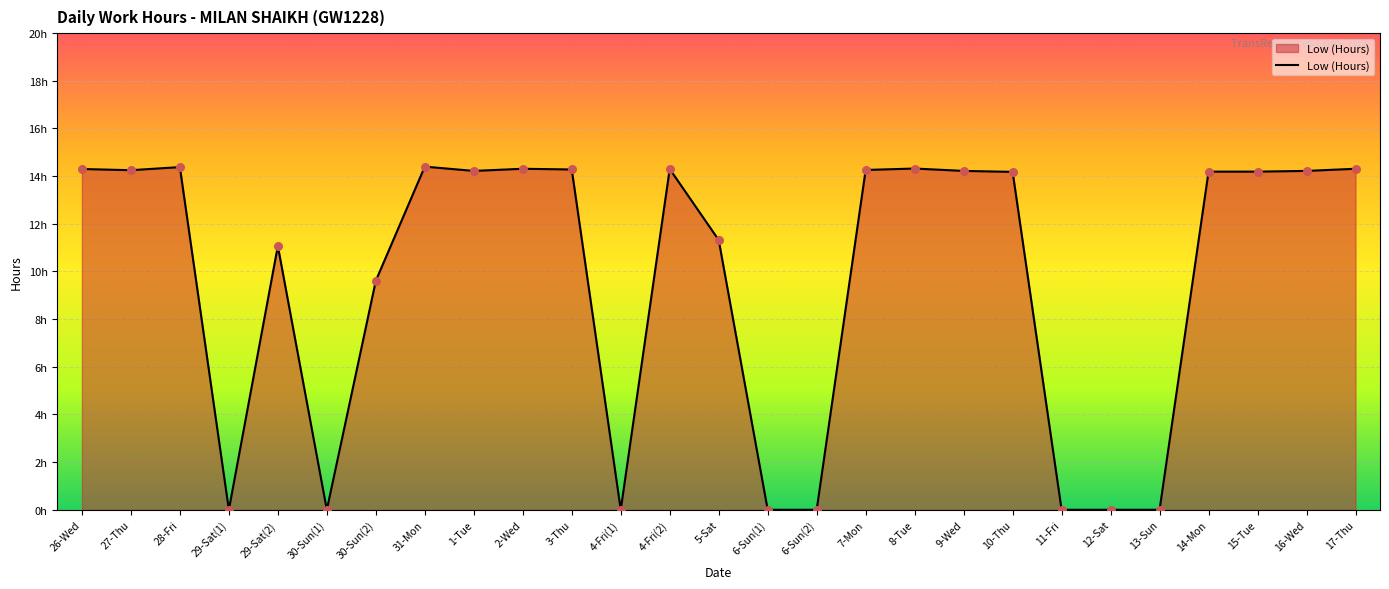

Which has a higher value, 31-Mon or 15-Tue?

31-Mon